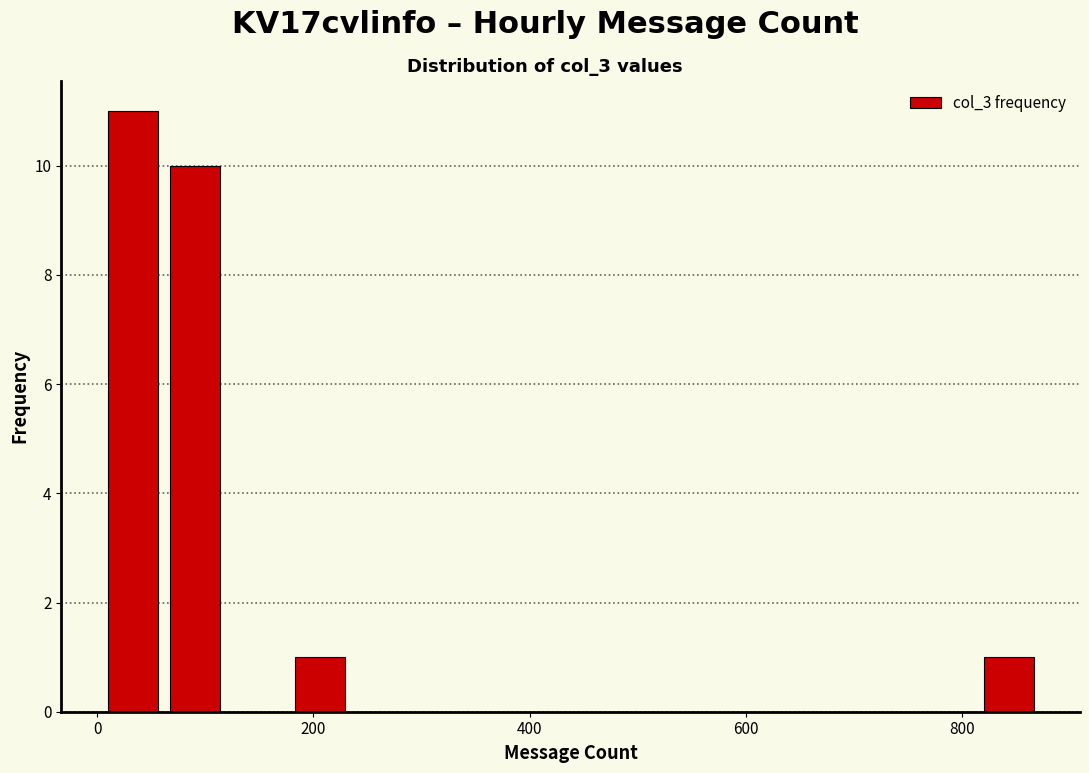

Read against the x-axis, roughly where is the centre of the tallest bar?

40